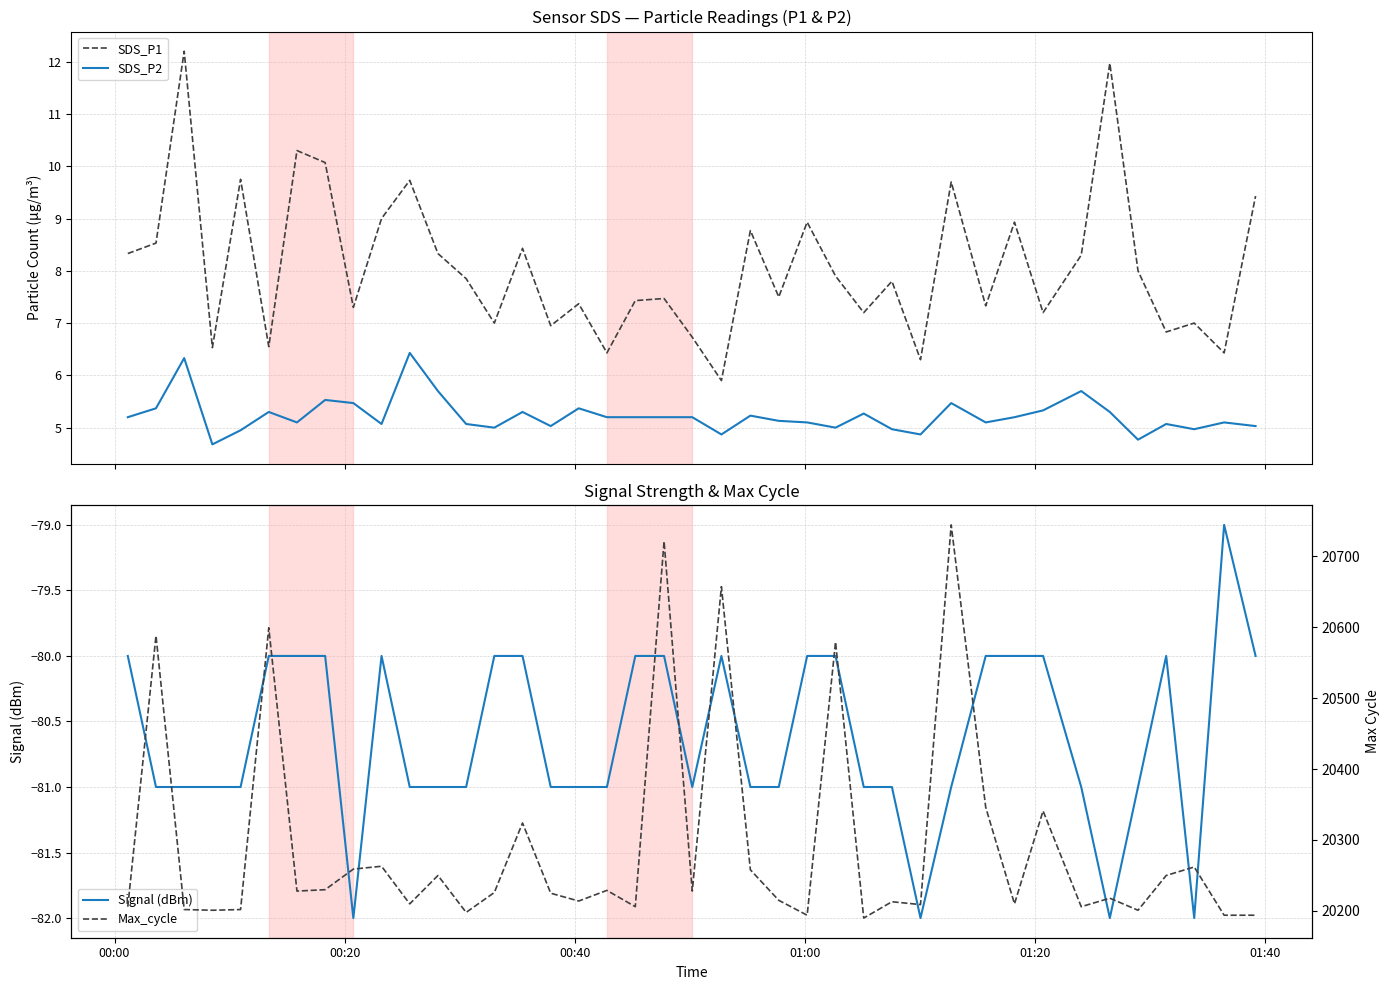

What are all the series names shown in the legend?

SDS_P1, SDS_P2, Signal (dBm), Max_cycle